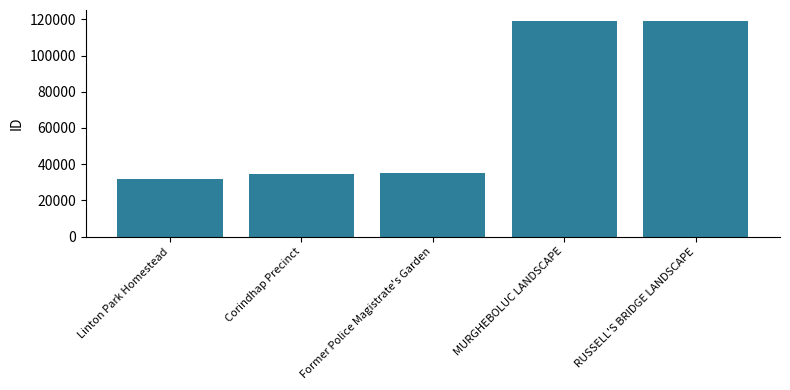

Approximately how many times larger is the value at Linton Park Homestead compared to Corindhap Precinct?

0.9